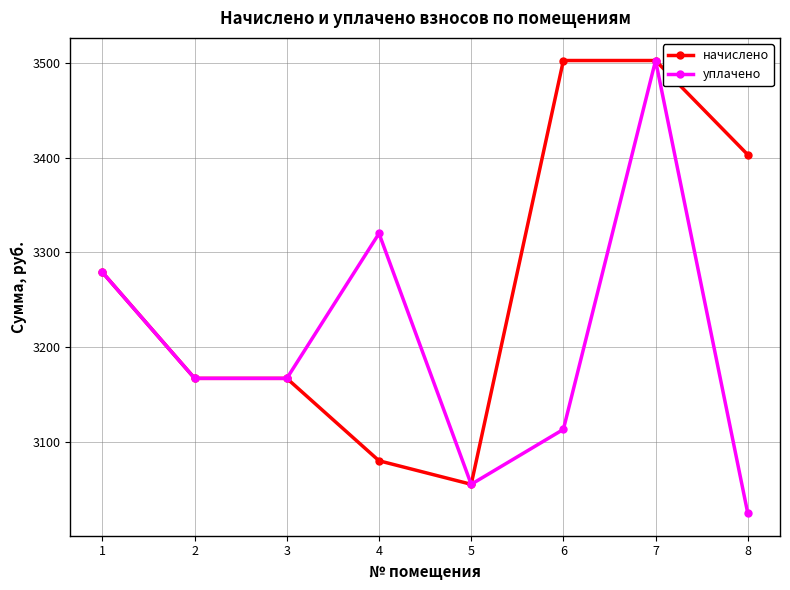

Rank the series by their average value, from highest to lowest.

начислено, уплачено